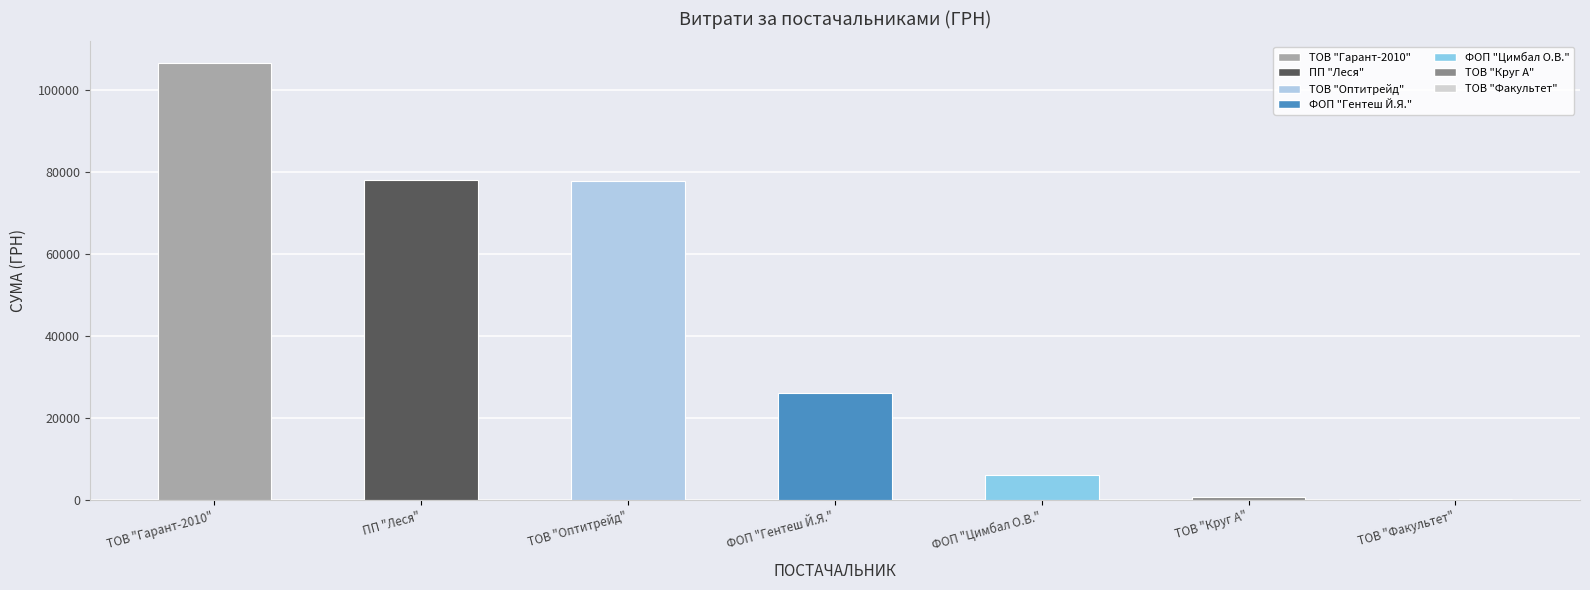

At which category does the chart reach its peak across all series?

ТОВ "Гарант-2010"